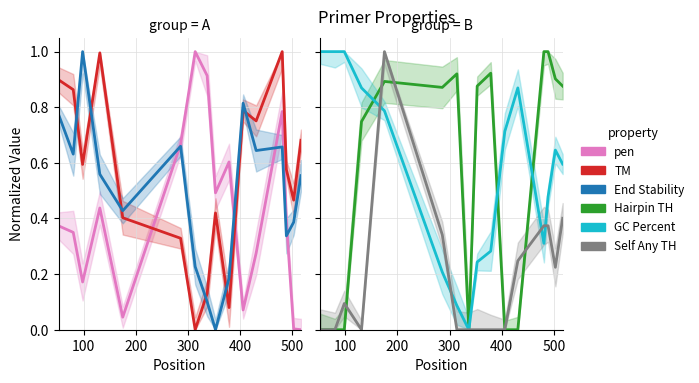

Which series ends up on top after the final intersection of Self Any TH and TM?

Self Any TH